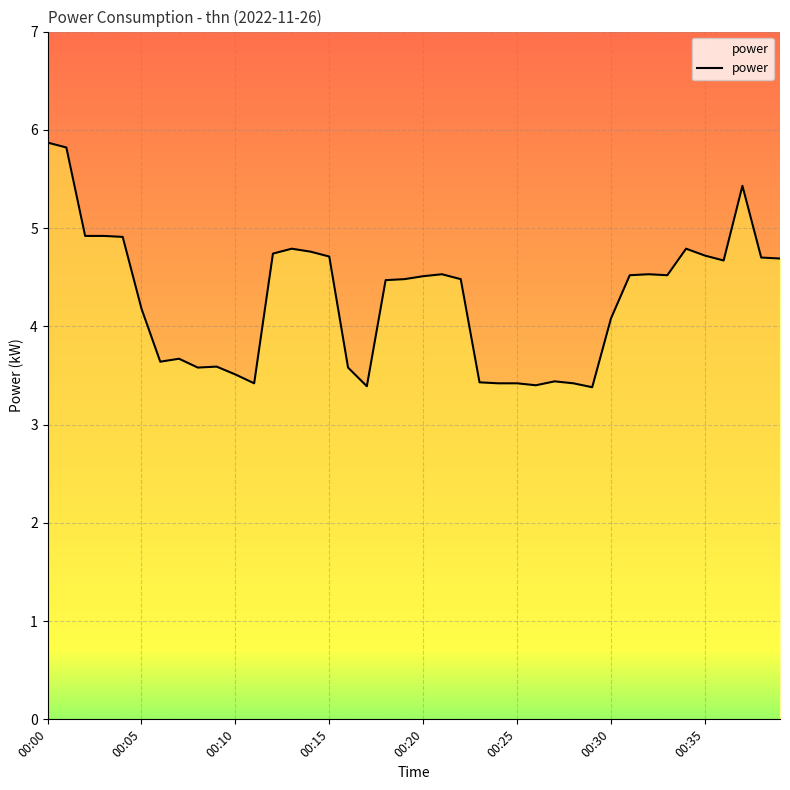

Reading left to right, list all the values displayed in this chart.

5.9	5.8	4.9	4.9	4.9	4.2	3.6	3.7	3.6	3.6	3.5	3.4	4.7	4.8	4.8	4.7	3.6	3.4	4.5	4.5	4.5	4.5	4.5	3.4	3.4	3.4	3.4	3.4	3.4	3.4	4.1	4.5	4.5	4.5	4.8	4.7	4.7	5.4	4.7	4.7